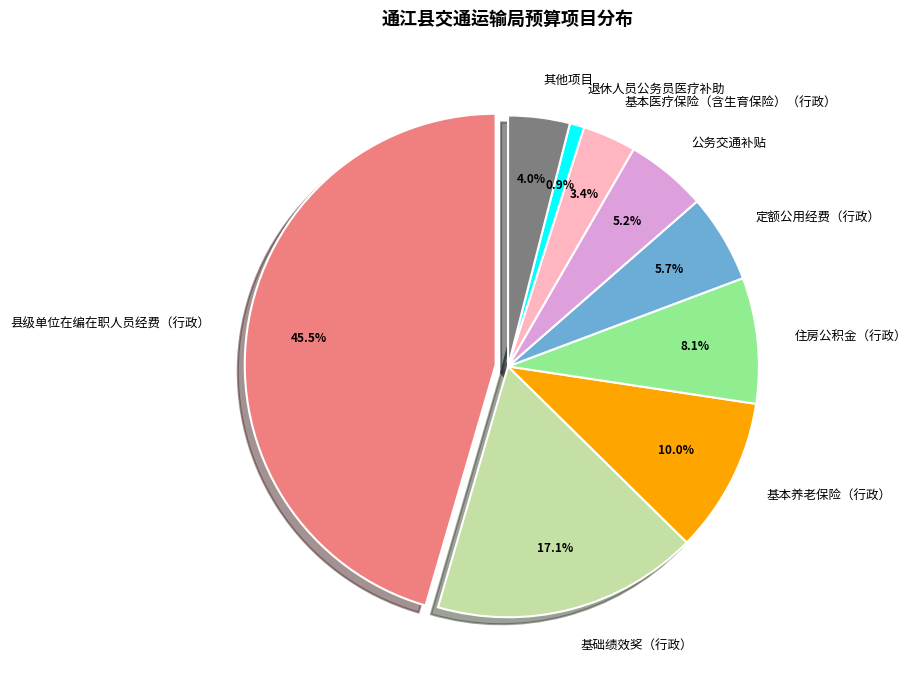

What percentage is NOT represented by 基本养老保险（行政）?

90.0%